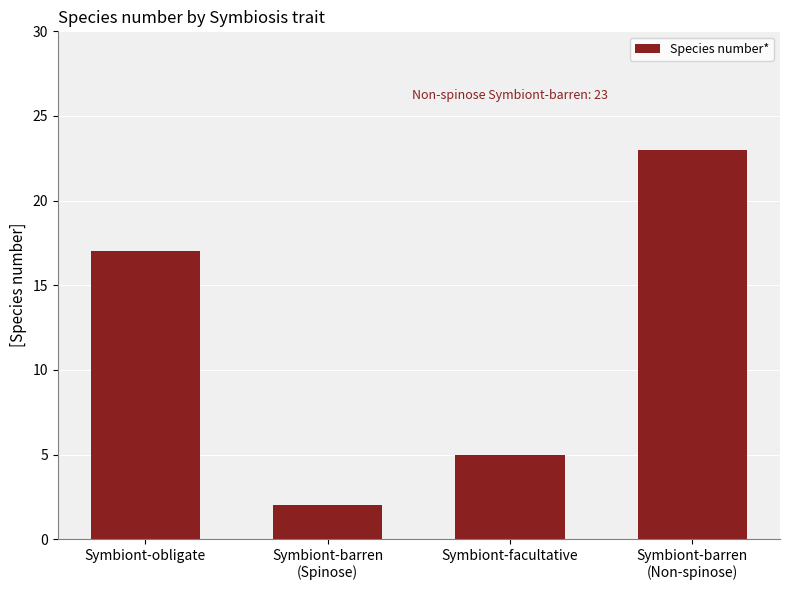

At which category does the chart reach its minimum across all series?

Symbiont-barren
(Spinose)